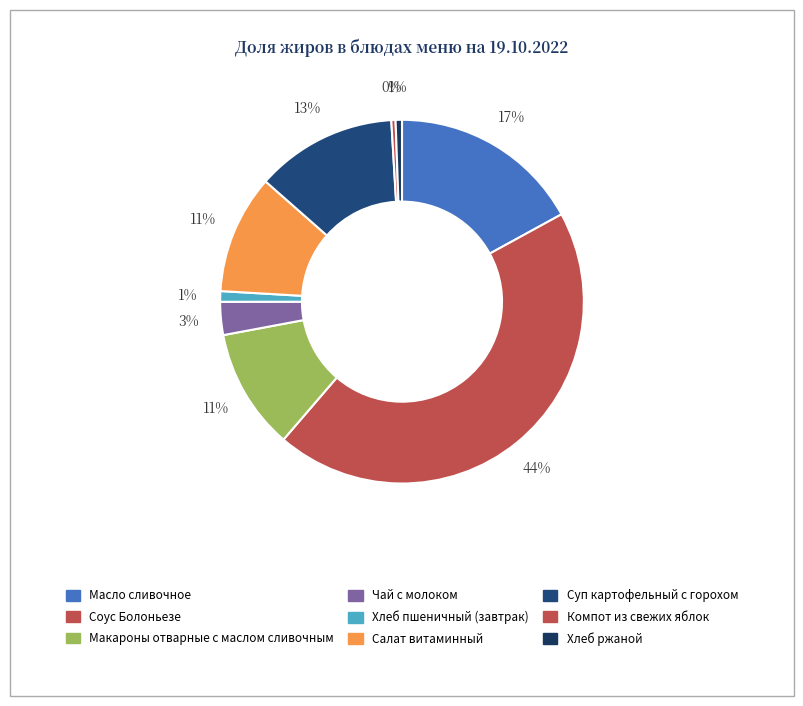

The Чай с молоком slice represents 3% of the pie. True or false?

True